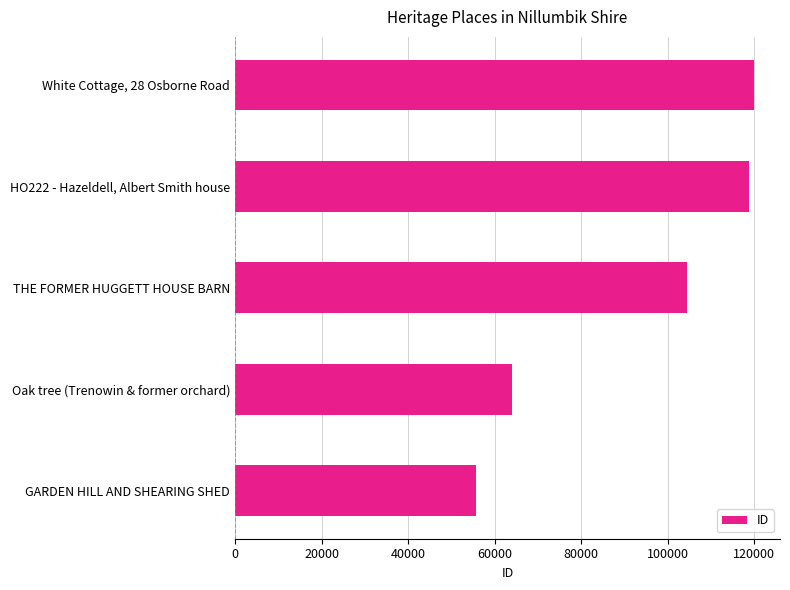

What is the difference between the second highest and second lowest values?

54693